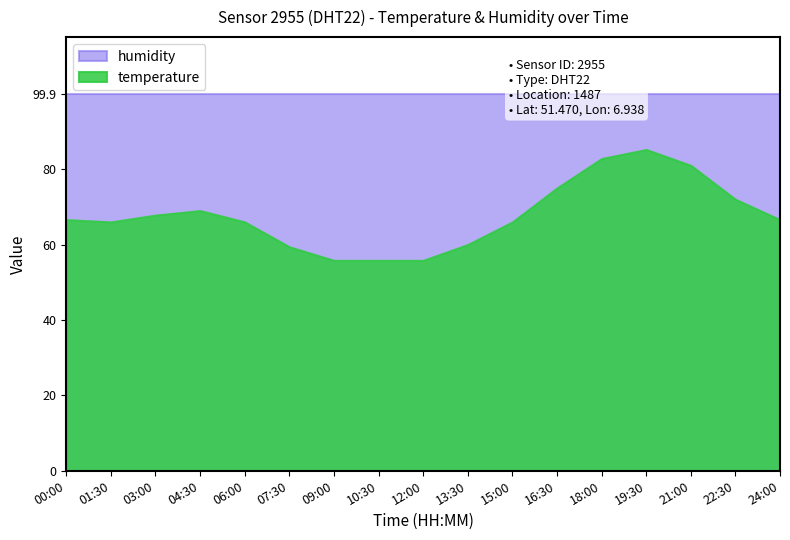

What is the label of the 5th point from the left?

06:00